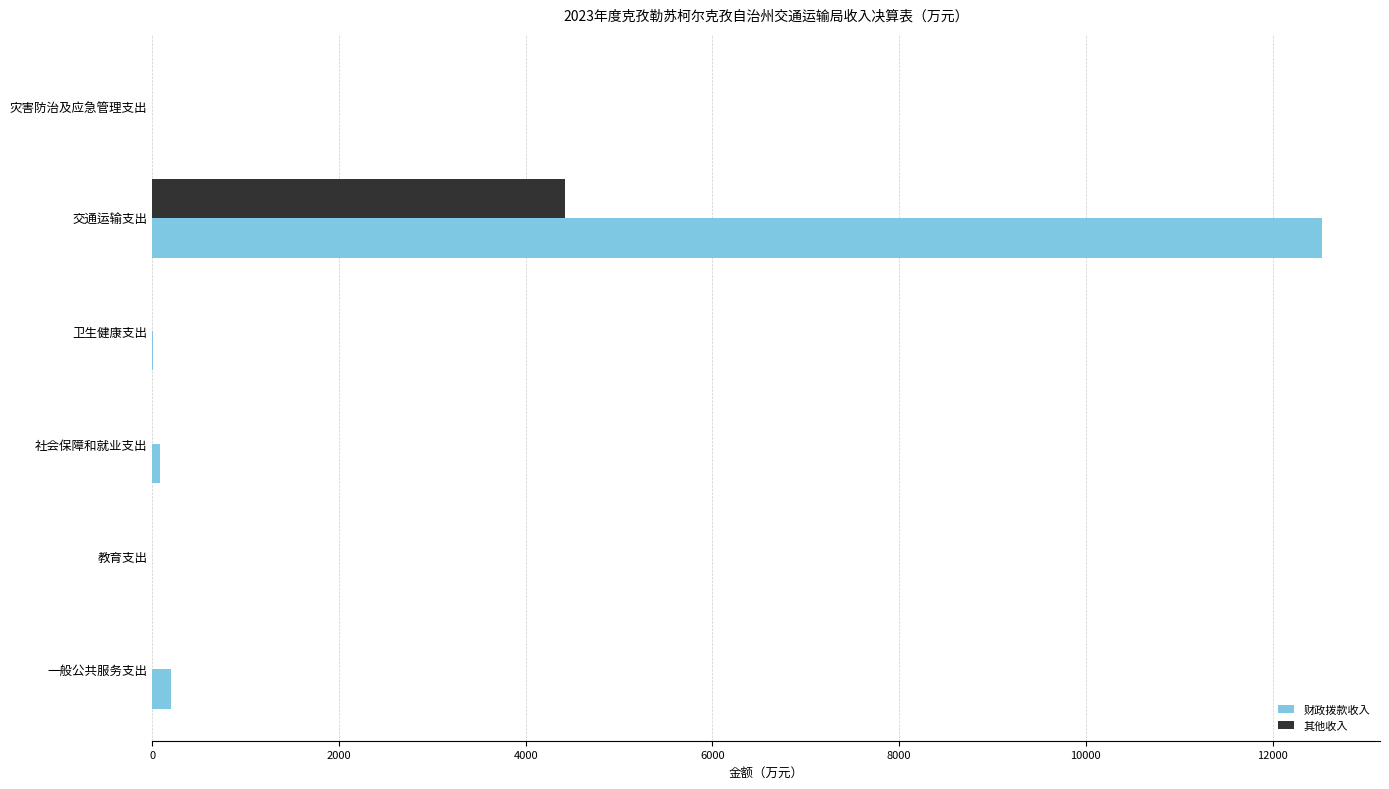

How many data points does each series have?

6